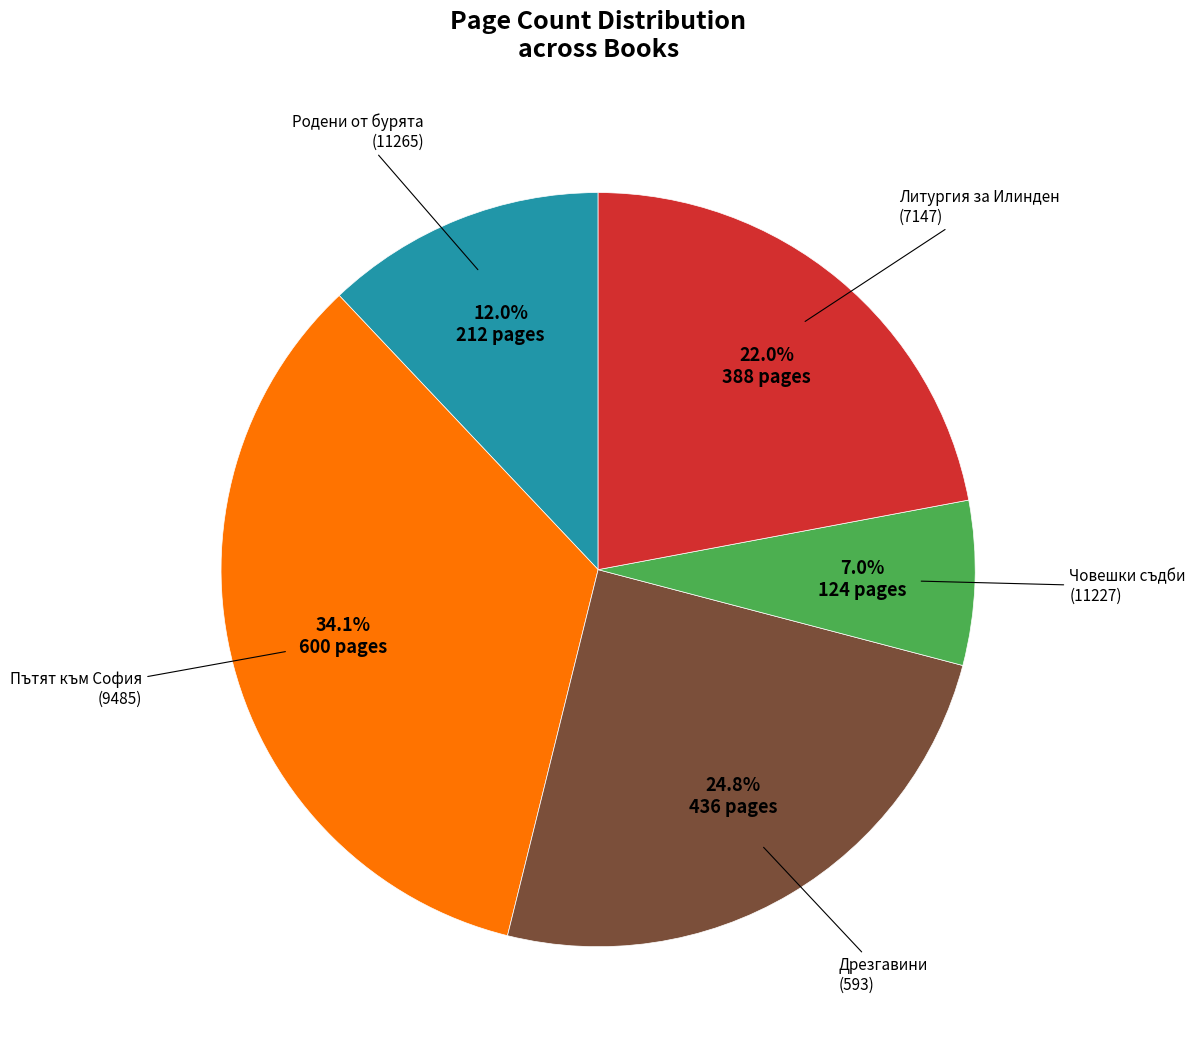

To the nearest percent, what is the difference between the largest and smallest slice percentages?

27%